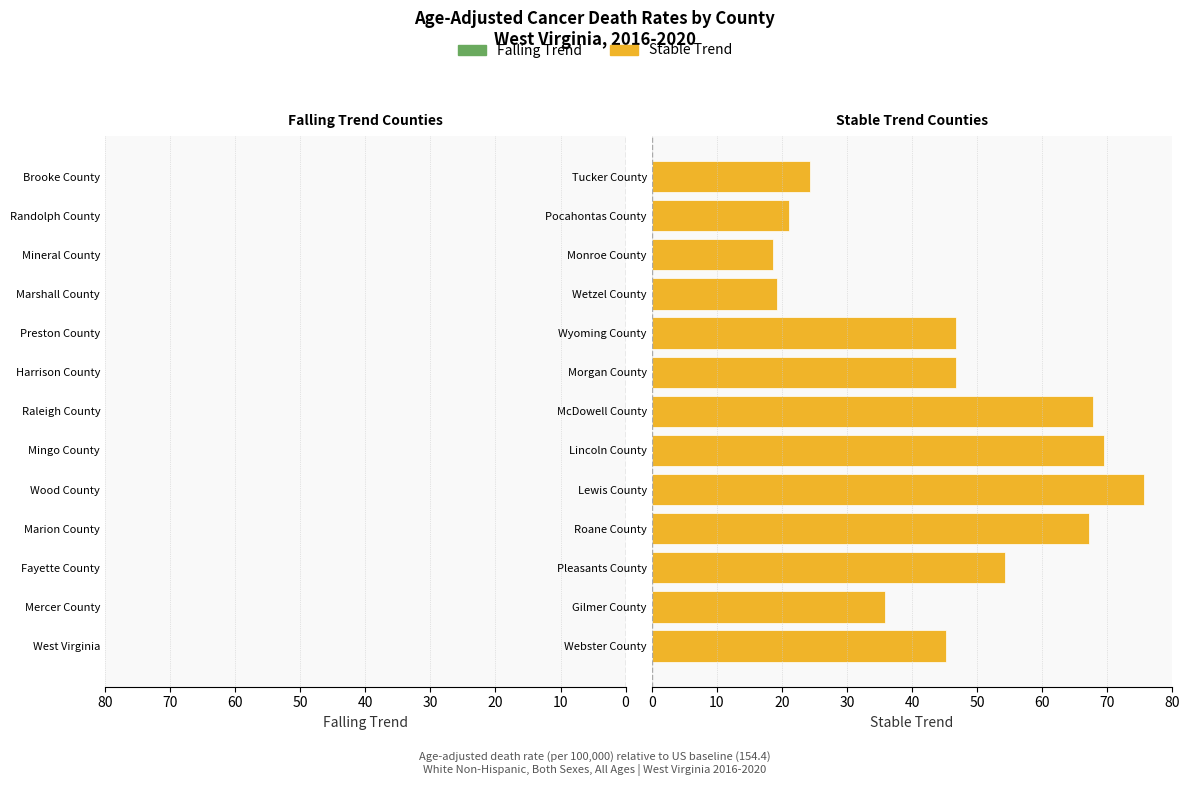

Reading left to right, transcribe all the data shown in this chart.

Falling: -25.3	-40.3	-44.7	-22.1	-32.3	-57.7	-26.0	-32.0	-11.0	-18.3	-19.8	-12.3	-14.8
Stable: 45.3	35.9	54.3	67.2	75.7	69.5	67.8	46.8	46.8	19.2	18.7	21.1	24.3